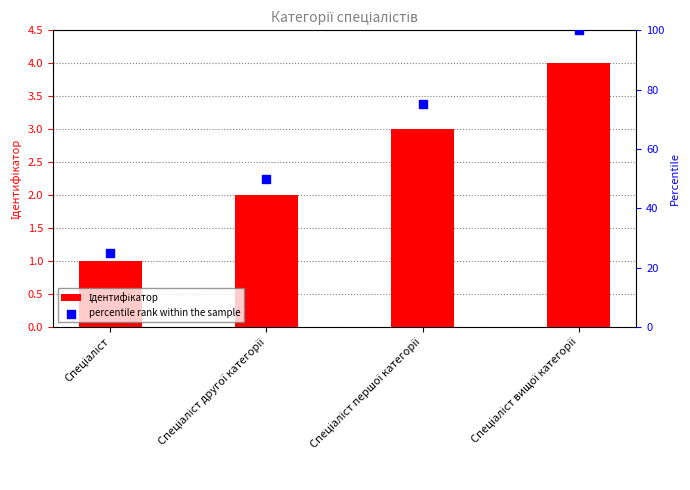

At which category is the sum across all series the highest?

Спеціаліст вищої категорії